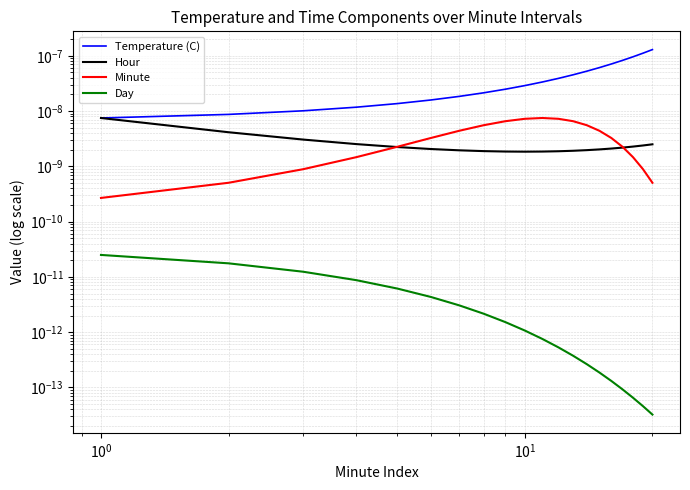

Does the chart display data point markers on the line(s)?

No